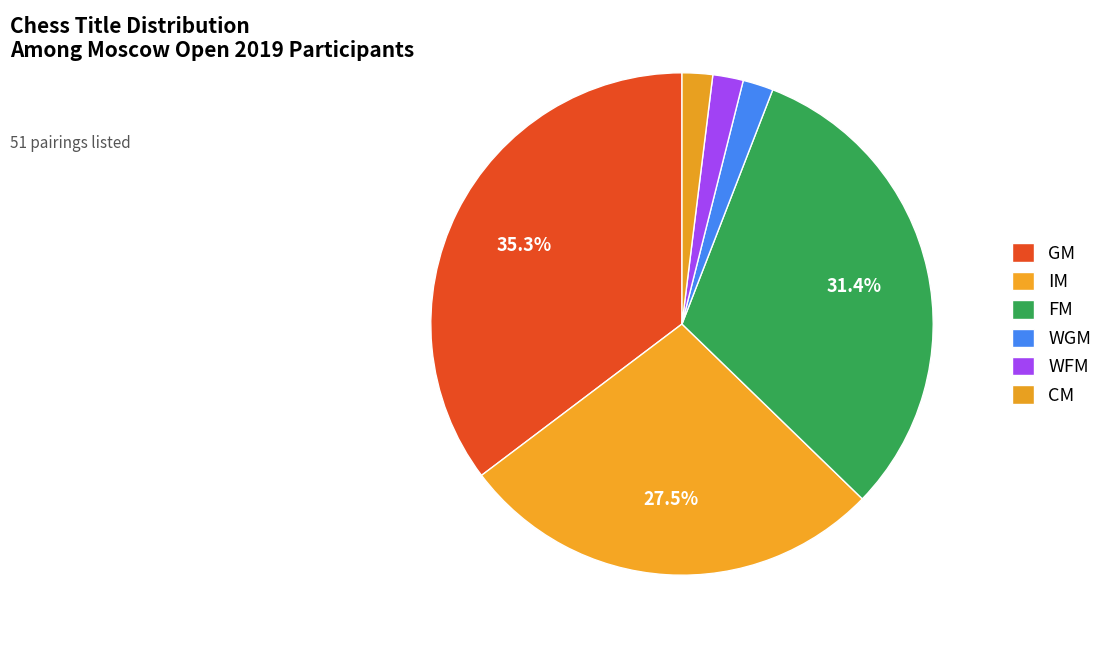

Which slice is the largest?

GM